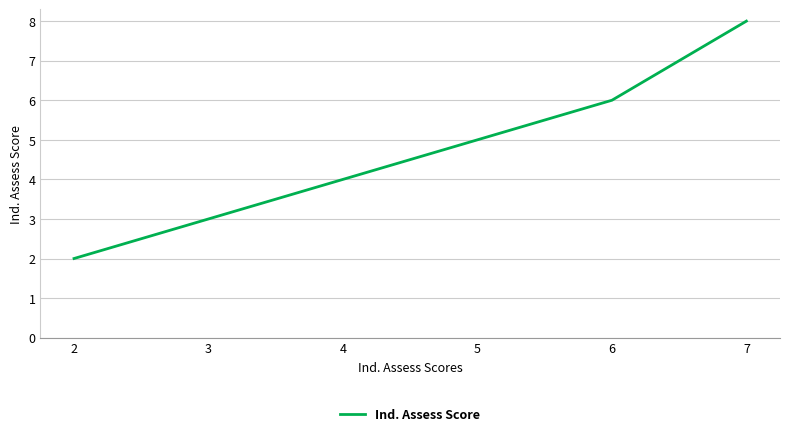

What is the approximate value at 4?

4